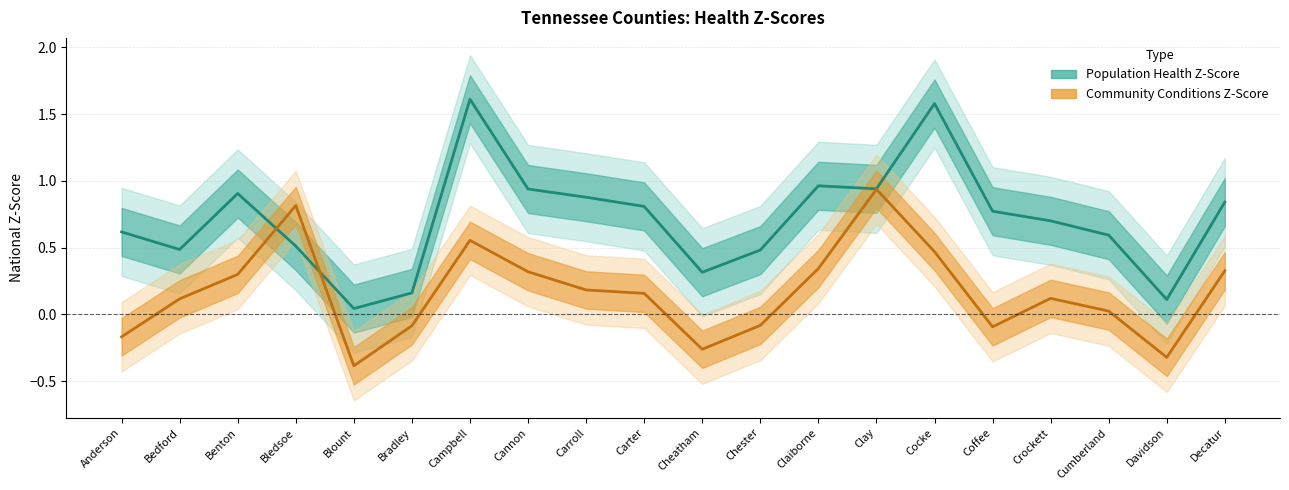

True or false: Community Conditions Z-Score and Population Health Z-Score intersect in this chart.

True